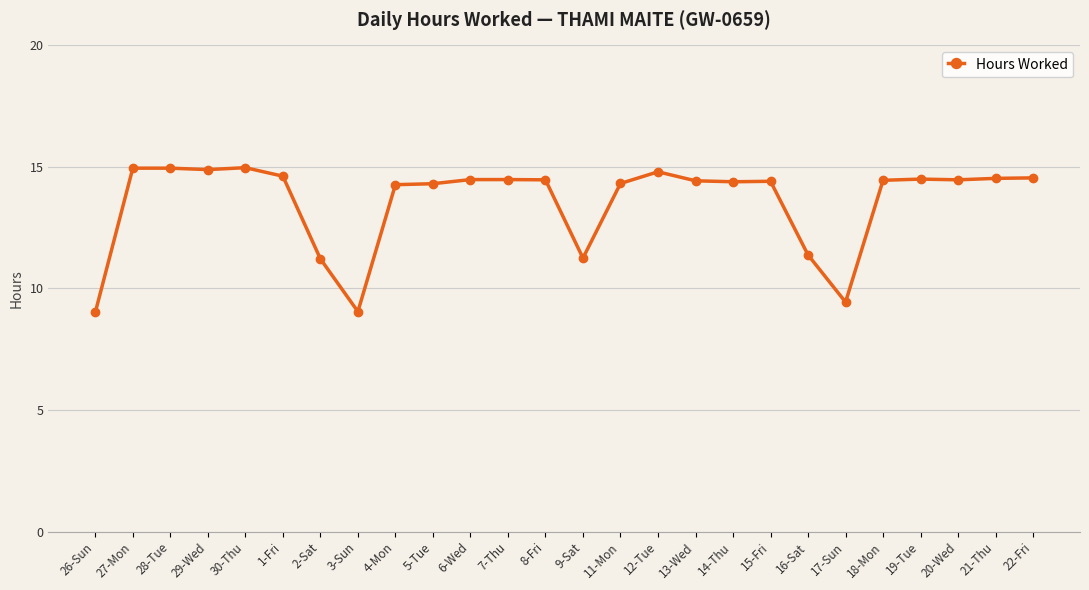

What position from the right is 3-Sun?

19